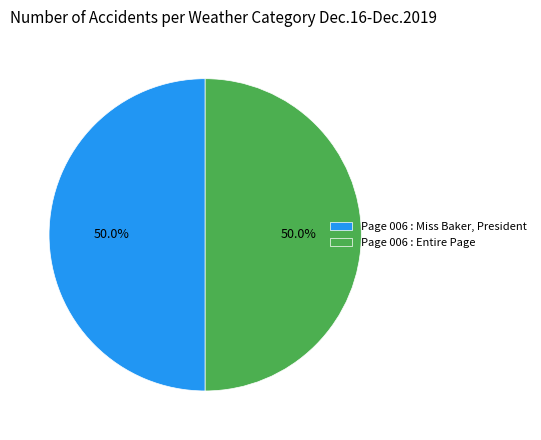

What percentage is the Page 006 : Entire Page slice, to the nearest percent?

50%